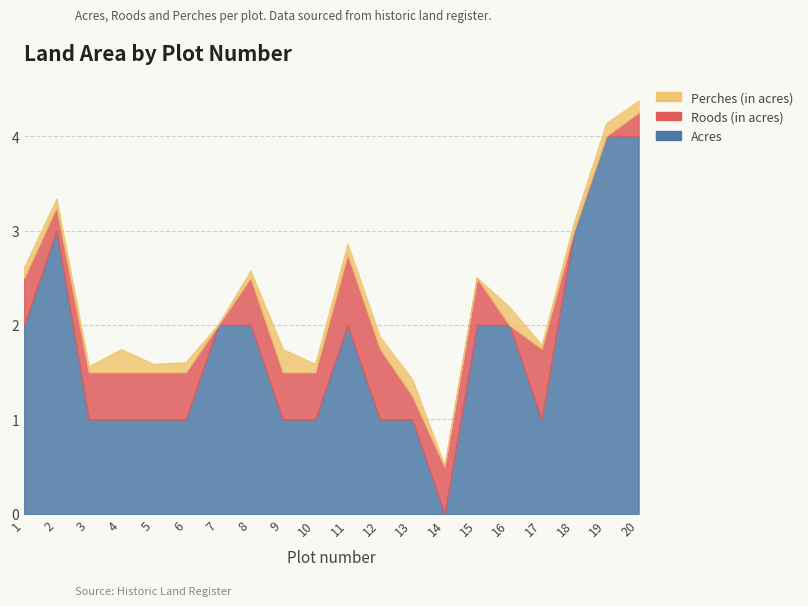

What is the value of the Acres point at the 19th from the left?

4